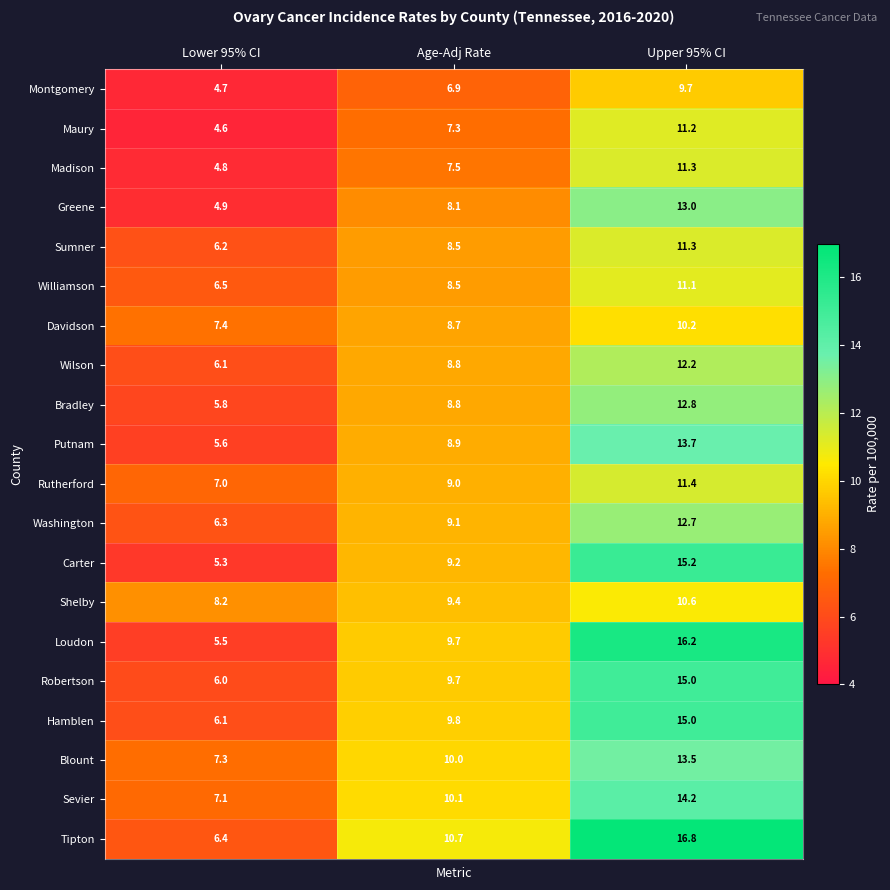

Which series has the largest range (max minus min)?

Loudon